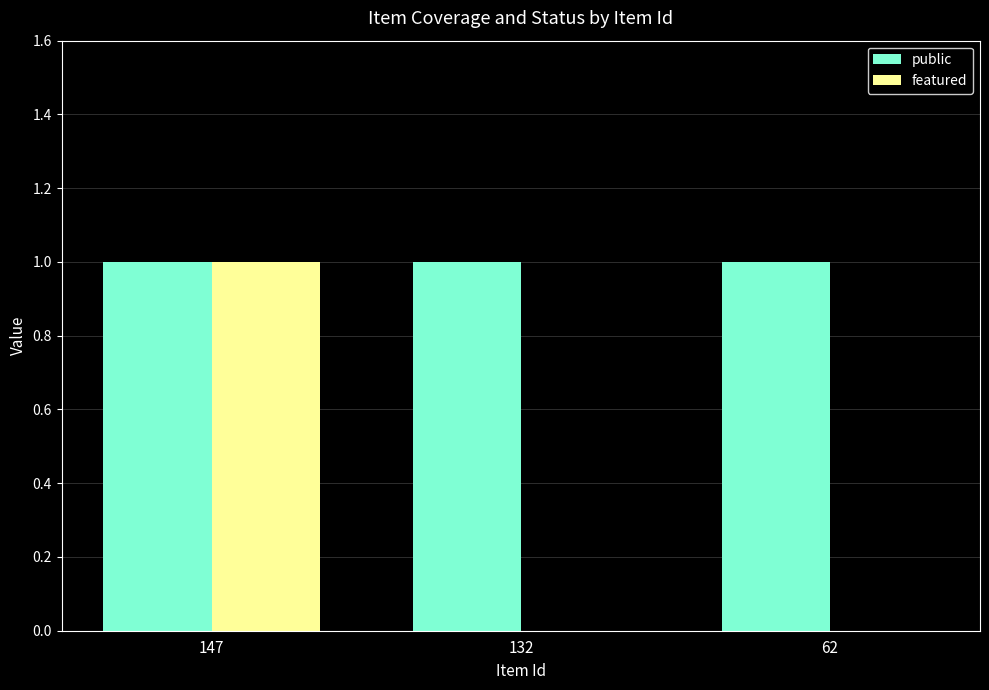

At which category is the sum across all series the highest?

147